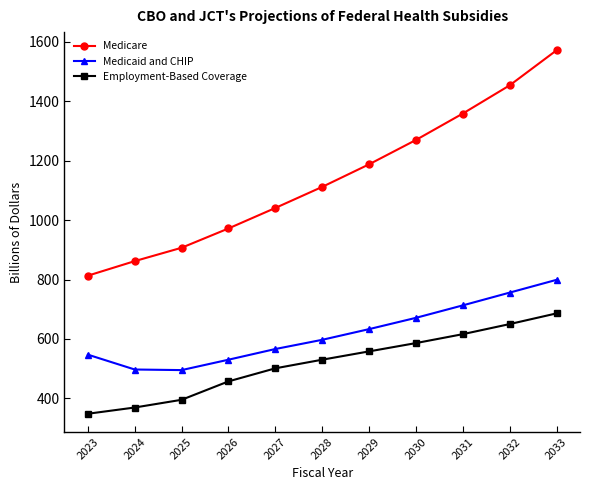

Which series changed the most between 2028 and 2030?

Medicare